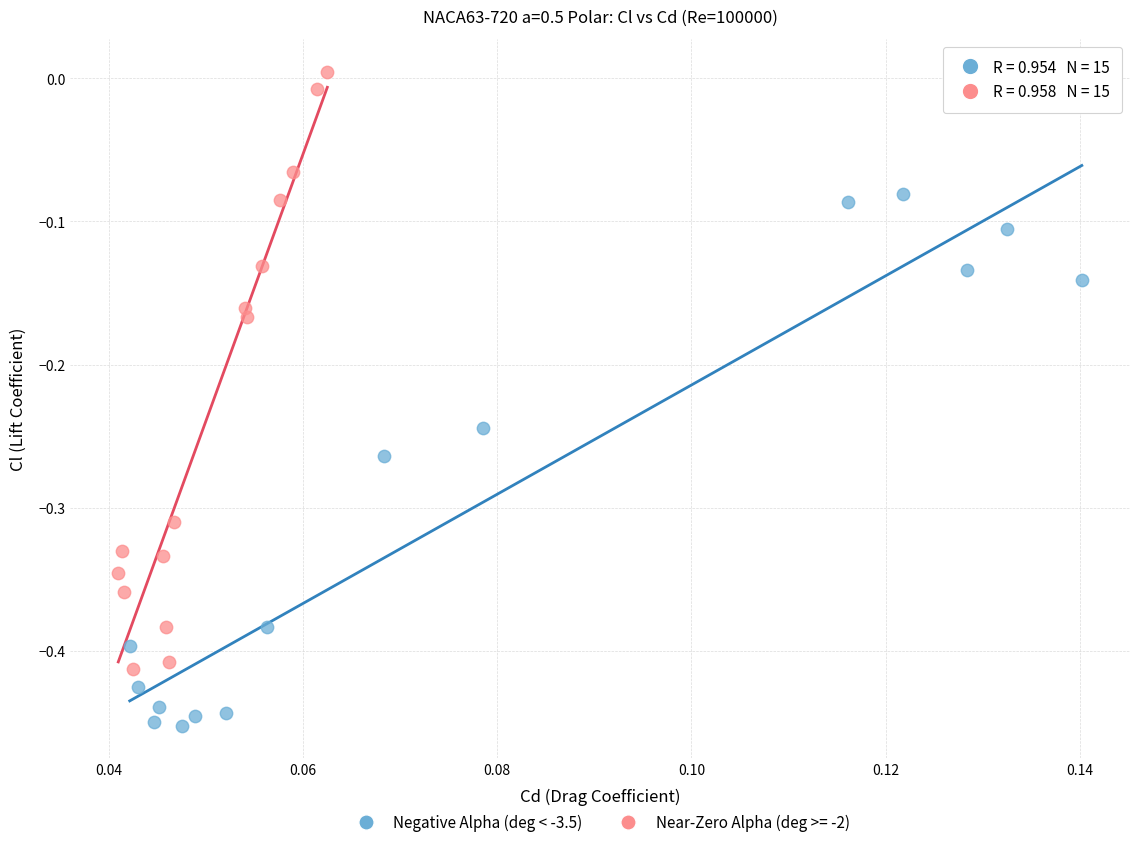

Which series contains the highest Y value?

Near-Zero Alpha (deg >= -2)